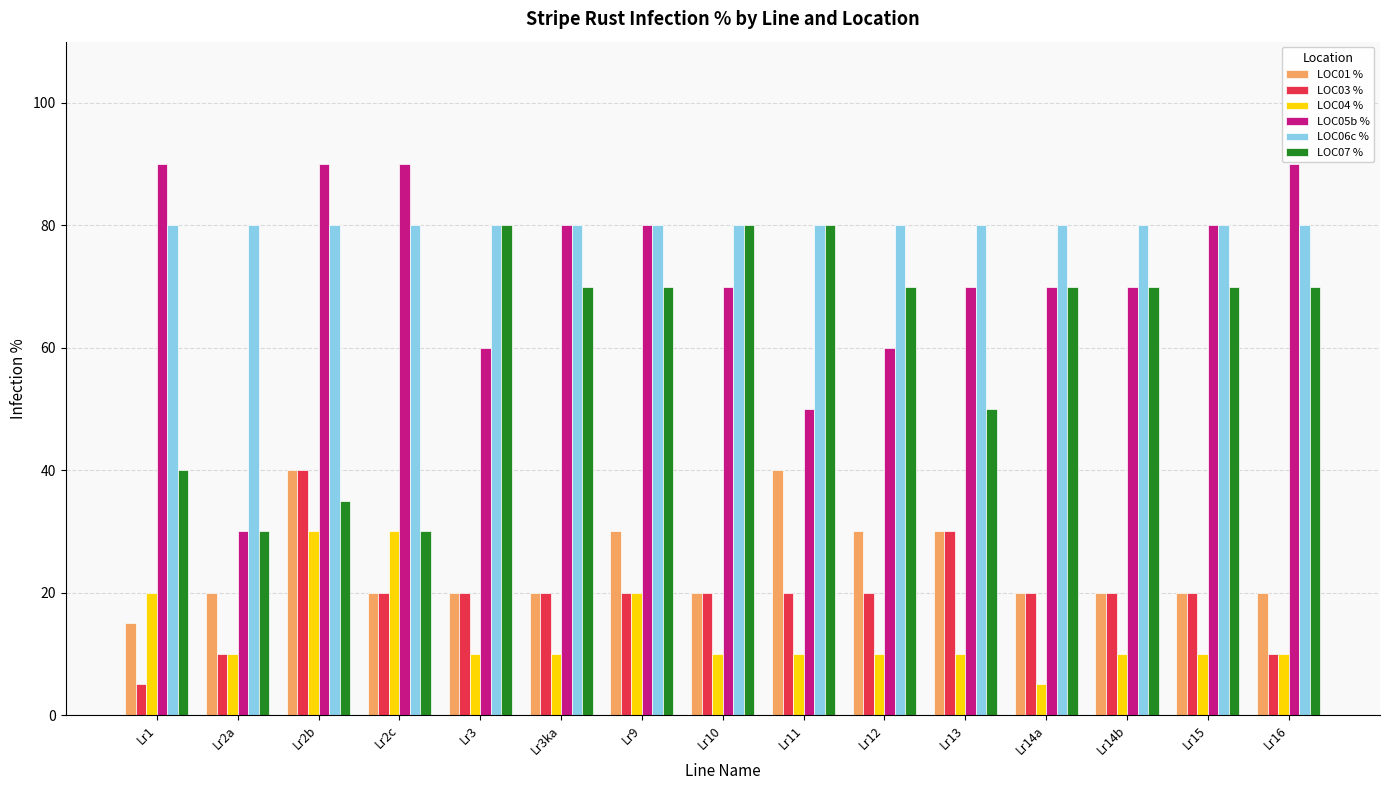

What is the value of the LOC06c % bar at the 2nd from the left?

80